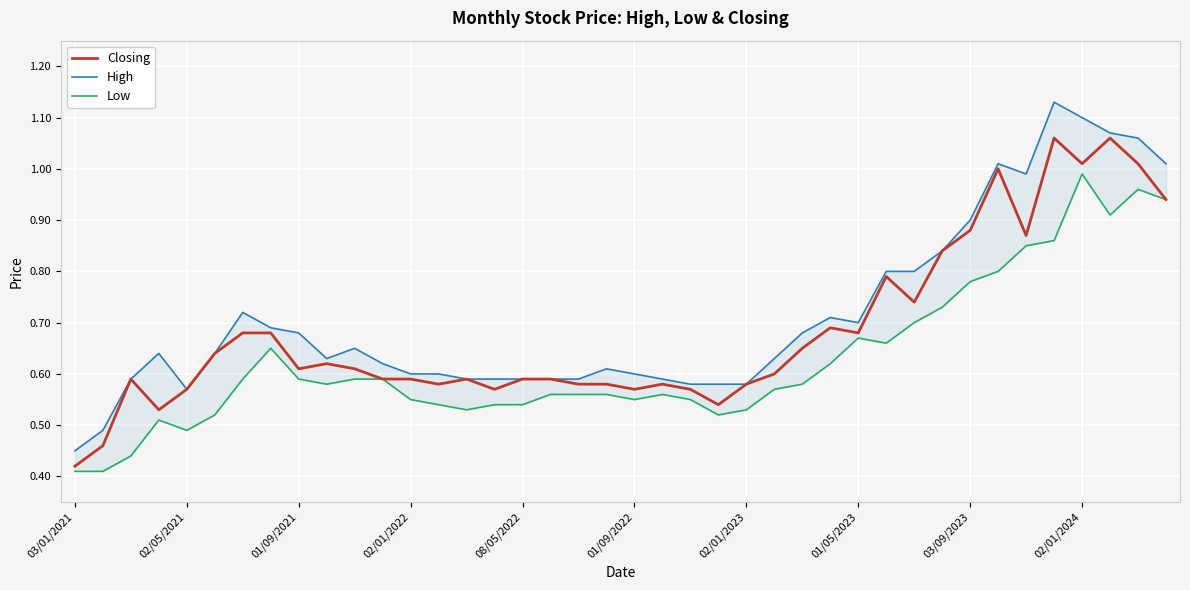

How many interior local peaks does the Closing series have?

9